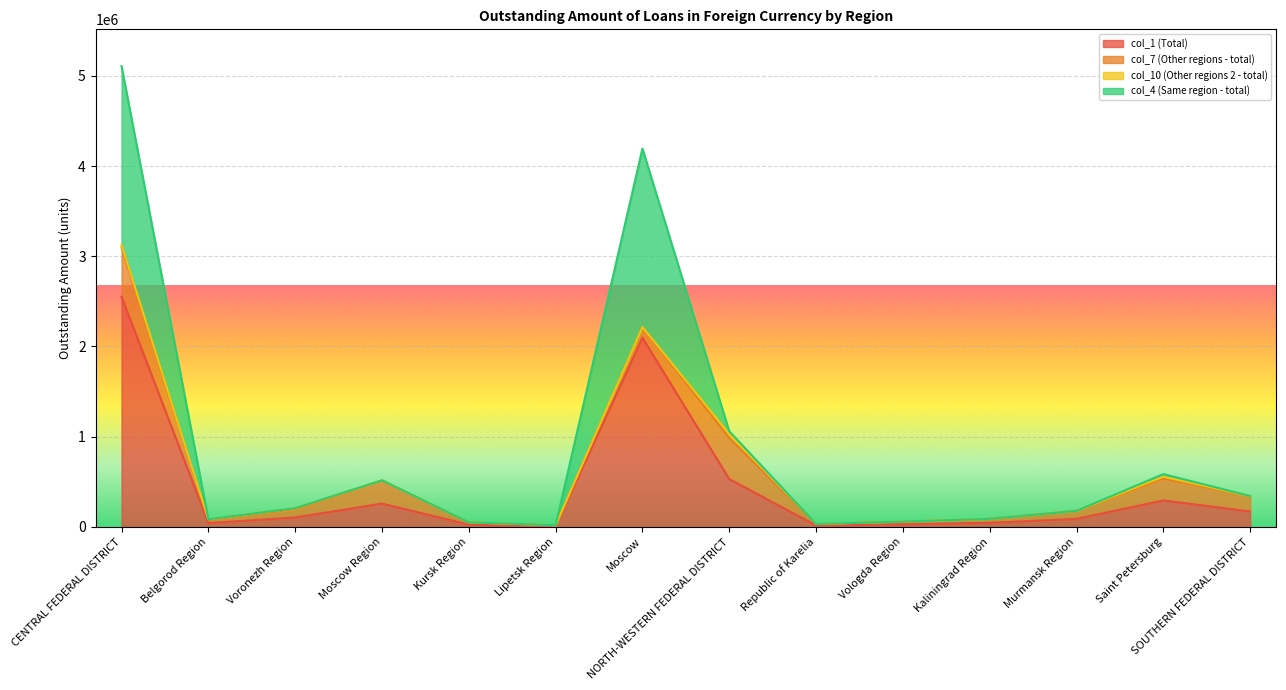

Reading right to left, extract all data points from this chart.

col_1 (Total): SOUTHERN FEDERAL DISTRICT=171394	Saint Petersburg=292847	Murmansk Region=89149	Kaliningrad Region=44720	Vologda Region=29059	Republic of Karelia=16357	NORTH-WESTERN FEDERAL DISTRICT=530282	Moscow=2096981	Lipetsk Region=9504	Kursk Region=25404	Moscow Region=258391	Voronezh Region=104085	Belgorod Region=42638	CENTRAL FEDERAL DISTRICT=2553661
col_7 (Other regions - total): SOUTHERN FEDERAL DISTRICT=169642	Saint Petersburg=242061	Murmansk Region=89149	Kaliningrad Region=44611	Vologda Region=28968	Republic of Karelia=14663	NORTH-WESTERN FEDERAL DISTRICT=455494	Moscow=116425	Lipetsk Region=5896	Kursk Region=23248	Moscow Region=256004	Voronezh Region=93106	Belgorod Region=37295	CENTRAL FEDERAL DISTRICT=546605
col_10 (Other regions 2 - total): SOUTHERN FEDERAL DISTRICT=1752	Saint Petersburg=21712	Murmansk Region=0	Kaliningrad Region=73	Vologda Region=90	Republic of Karelia=1694	NORTH-WESTERN FEDERAL DISTRICT=45678	Moscow=2505	Lipetsk Region=3608	Kursk Region=2156	Moscow Region=2387	Voronezh Region=10979	Belgorod Region=5343	CENTRAL FEDERAL DISTRICT=28997
col_4 (Same region - total): SOUTHERN FEDERAL DISTRICT=0	Saint Petersburg=29074	Murmansk Region=0	Kaliningrad Region=36	Vologda Region=0	Republic of Karelia=0	NORTH-WESTERN FEDERAL DISTRICT=29110	Moscow=1978051	Lipetsk Region=0	Kursk Region=0	Moscow Region=0	Voronezh Region=0	Belgorod Region=0	CENTRAL FEDERAL DISTRICT=1978059